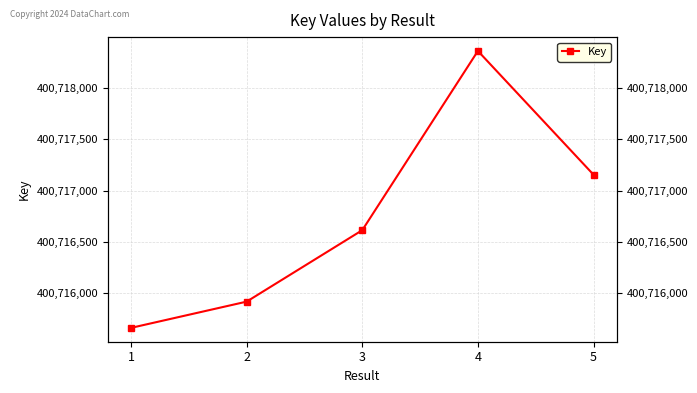

How many data points are above 400716615?

2